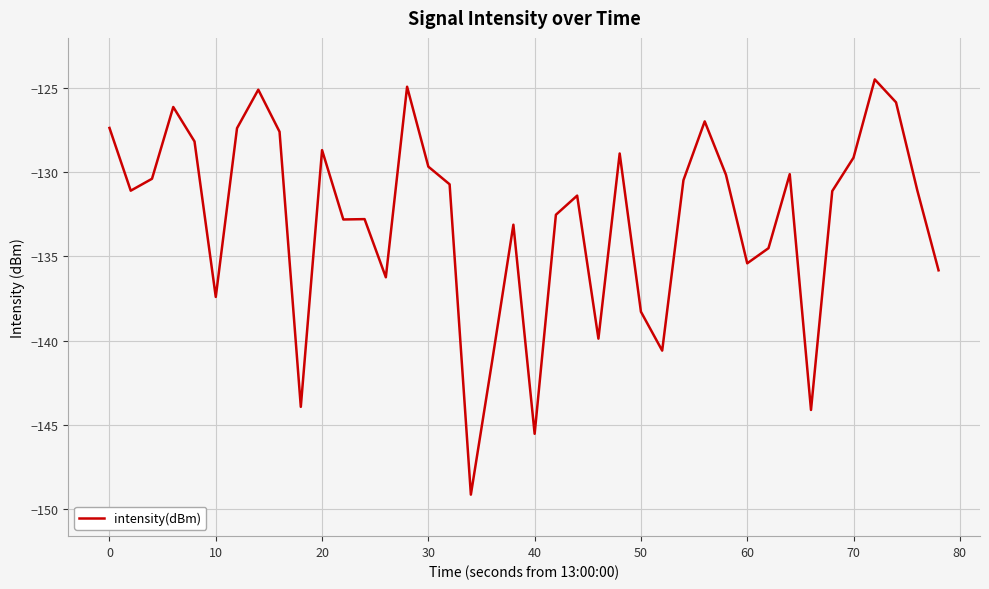

What is the smallest value displayed?

-149.1